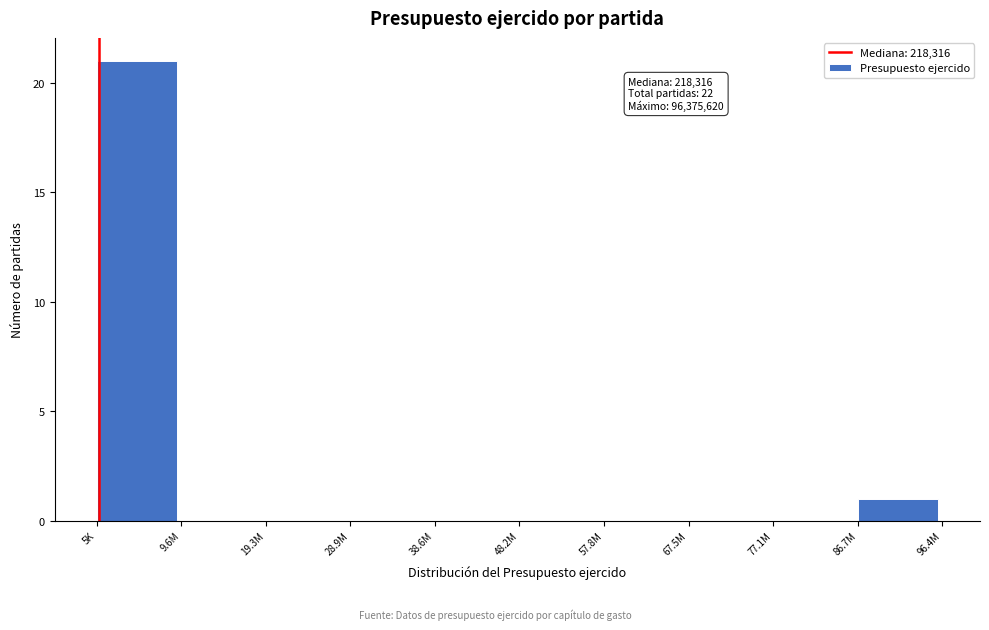

Reading right to left, list all the values displayed in this chart.

86.7M=1	77.1M=0	67.5M=0	57.8M=0	48.2M=0	38.6M=0	28.9M=0	19.3M=0	9.6M=0	5K=21